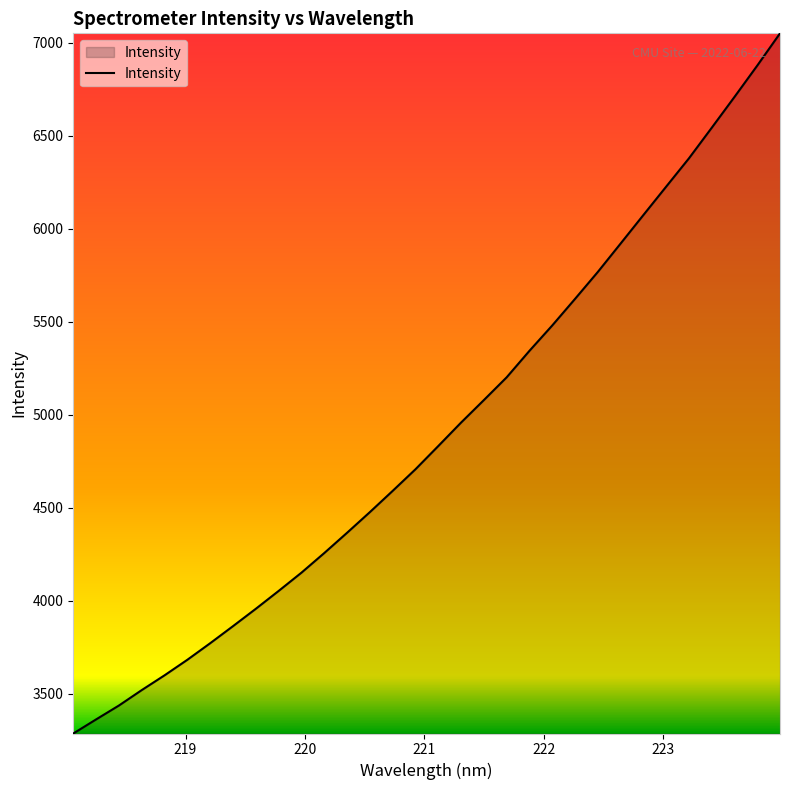

How many distinct data groups are displayed?

1